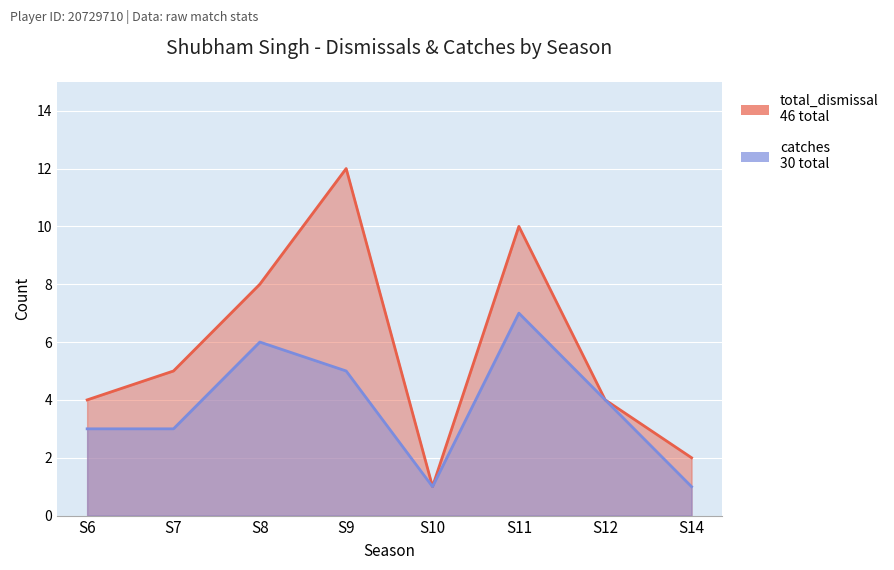

List the labels in order of total_dismissal value, largest first.

S9, S11, S8, S7, S6, S12, S14, S10